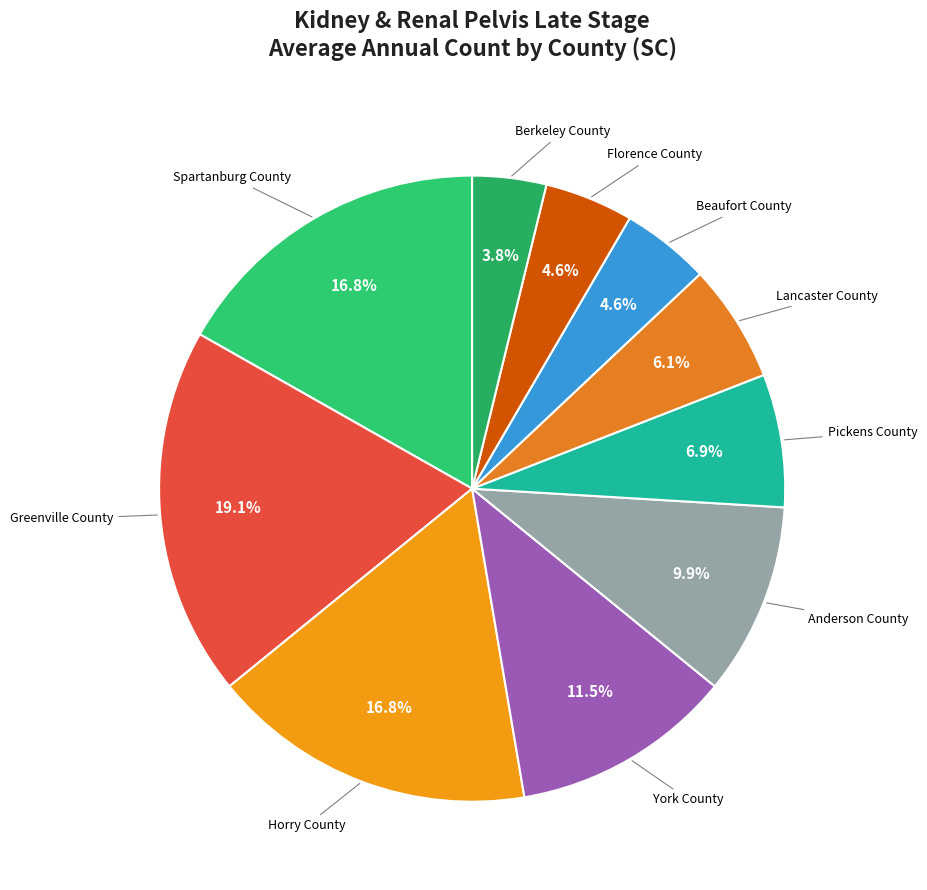

Is it true that Florence County is 5% of the pie?

True